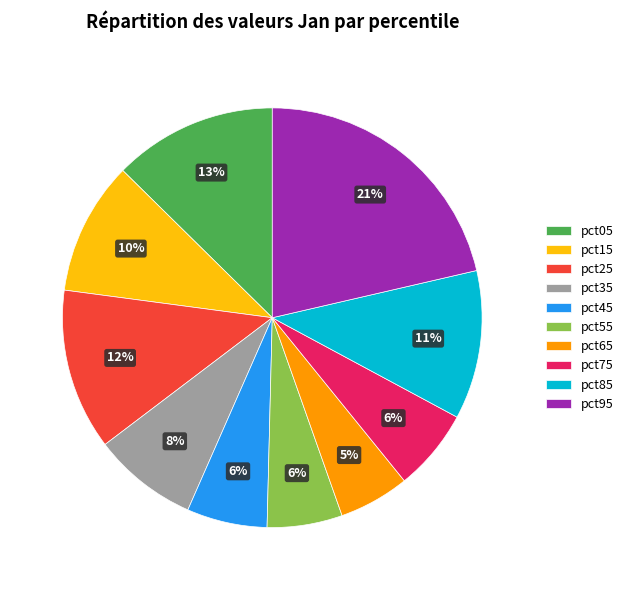

Which category has the biggest portion of the pie?

pct95